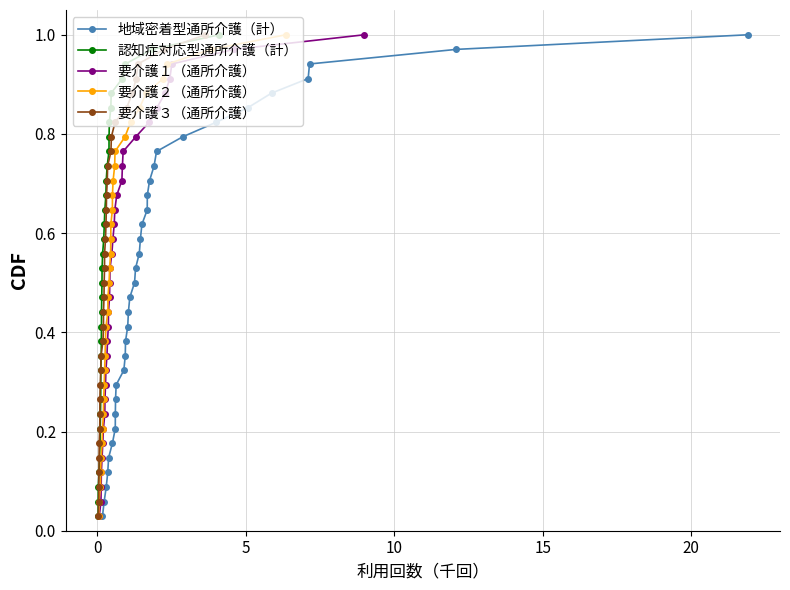

What is the difference between the maximum and minimum values in the 要介護２（通所介護） series?

1.0